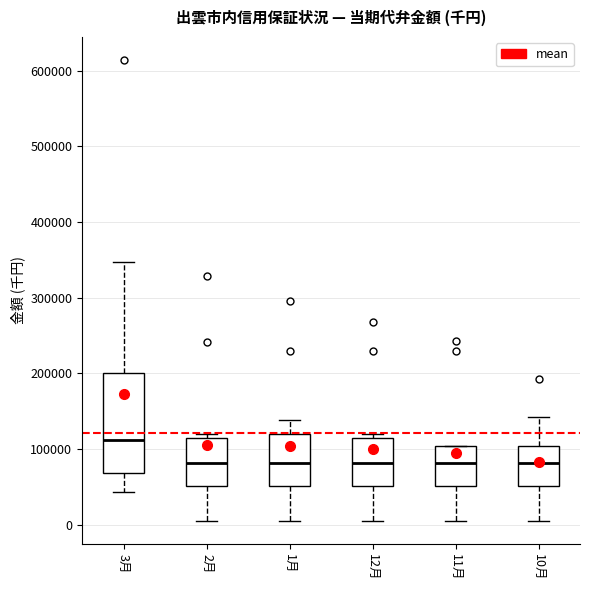

Reading left to right, transcribe this box plot: for each box, give where its median line is, the range the box spans, and where its two whiskers end, as read against the y-axis. The values are not printed on the chart, so give them approximately, as read against the axis.

3月: median 110000, box 70000 to 200000, whiskers 40000 to 350000
2月: median 80000, box 50000 to 110000, whiskers 10000 to 120000
1月: median 80000, box 50000 to 120000, whiskers 10000 to 140000
12月: median 80000, box 50000 to 110000, whiskers 10000 to 120000
11月: median 80000, box 50000 to 100000, whiskers 10000 to 100000
10月: median 80000, box 50000 to 100000, whiskers 10000 to 140000